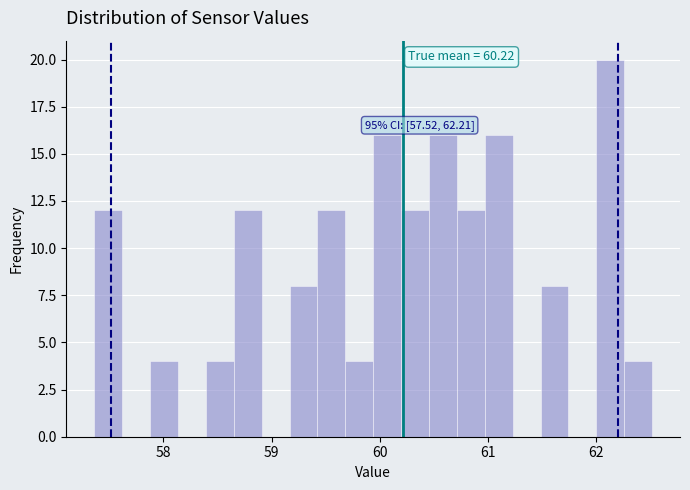

Around what value on the x-axis is the tallest bar? Give the approximate position of its centre, as read against the axis.

62.1